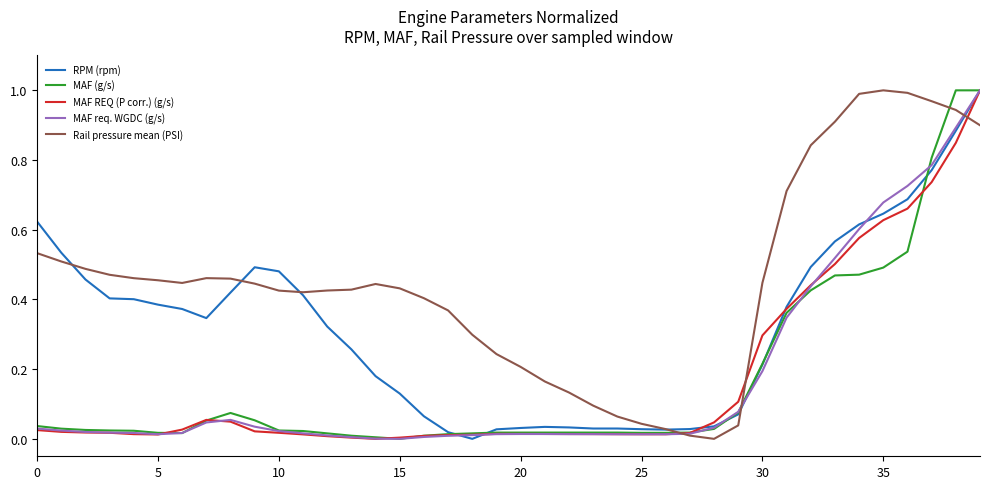

Which series has the largest total across all categories?

Rail pressure mean (PSI)